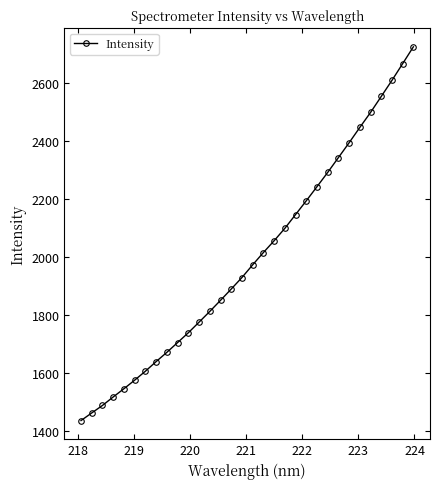

What is the greatest value displayed?

2726.6